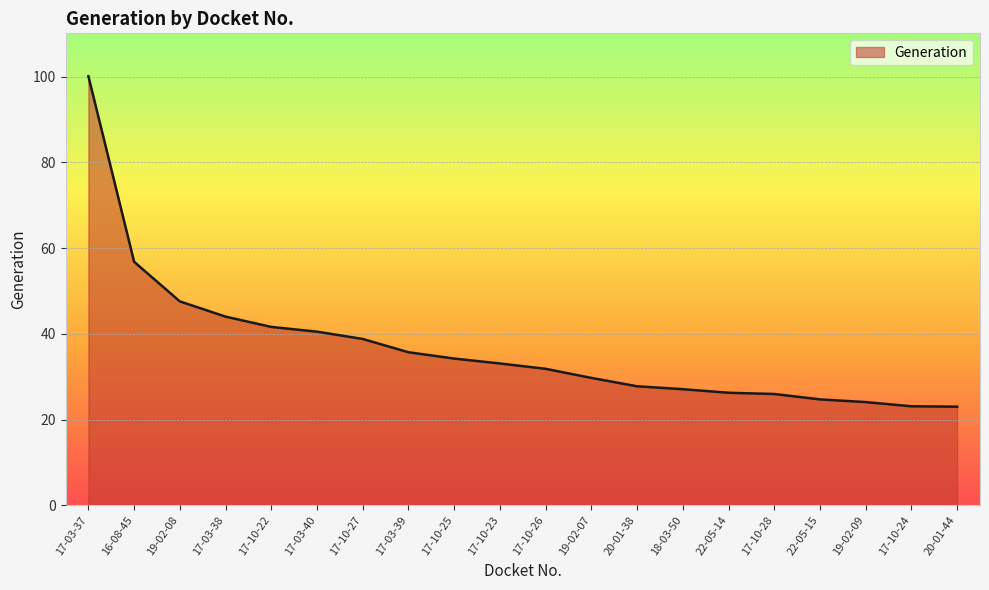

What is the greatest value displayed?

100.1